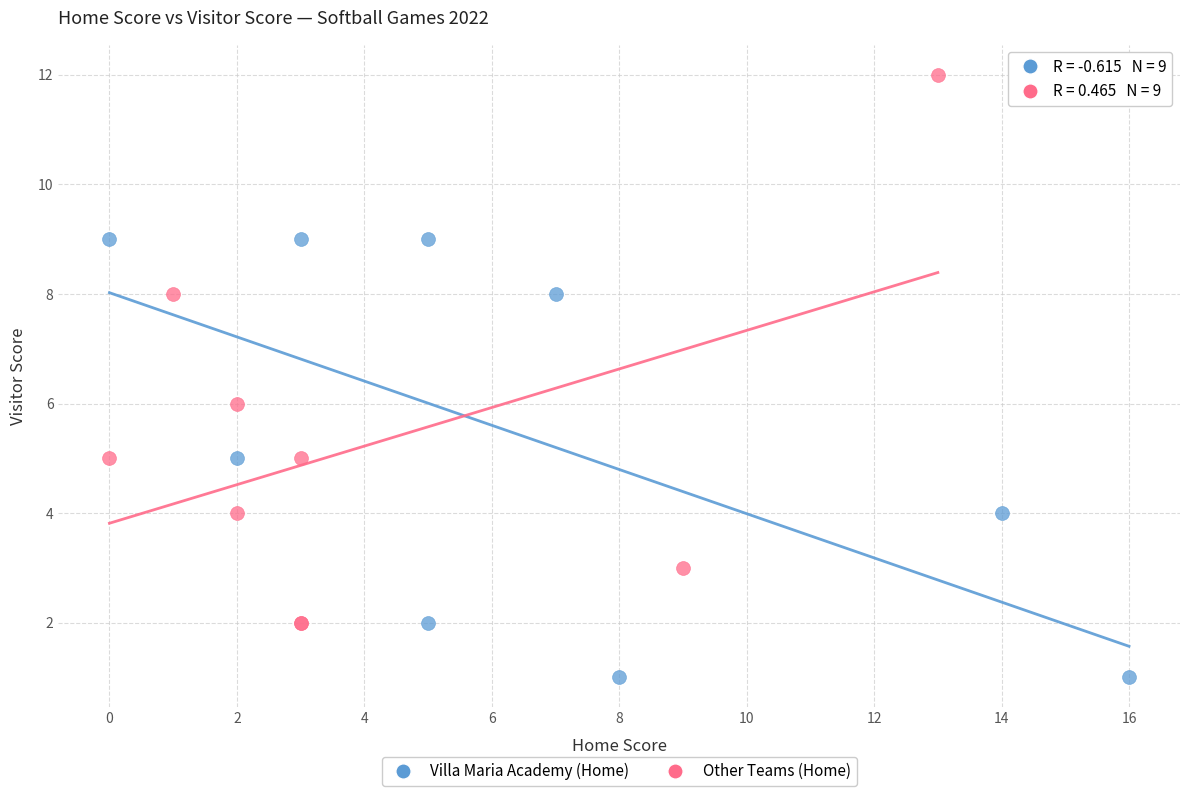

Which series reaches the minimum Y coordinate?

Villa Maria Academy (Home)